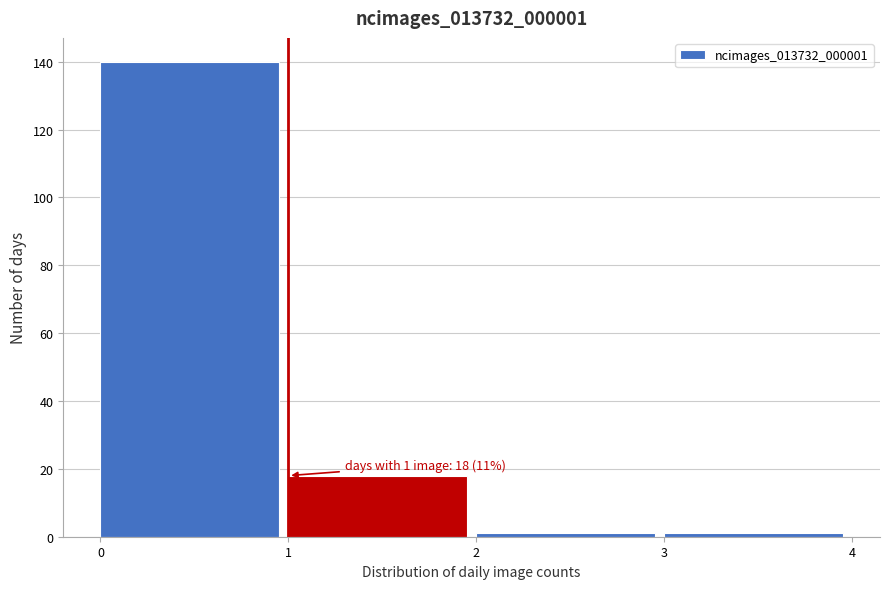

Which range on the x-axis has the tallest bar?

0 to 1